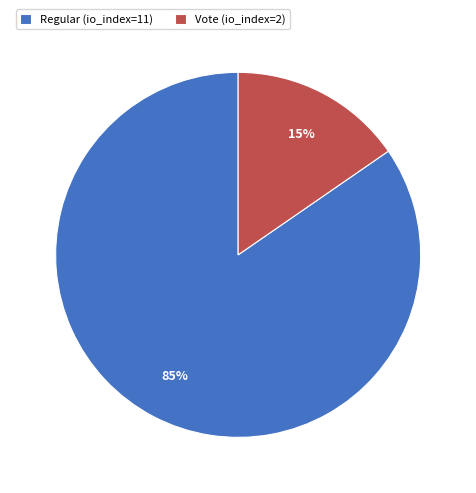

To the nearest percent, what percentage of the pie is Regular (io_index=11)?

85%